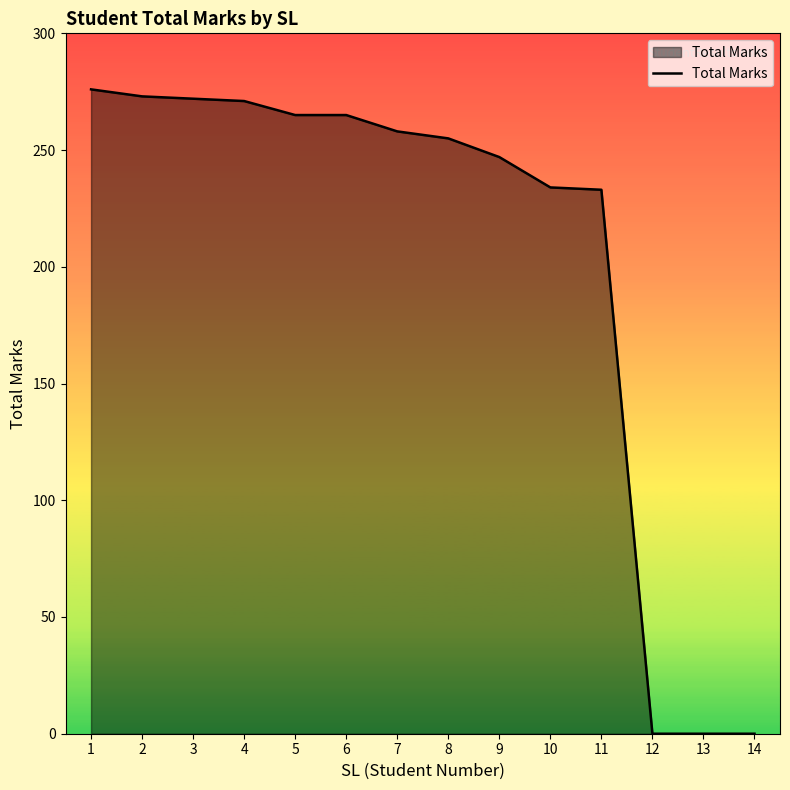

What is the difference between the maximum and minimum values?

276